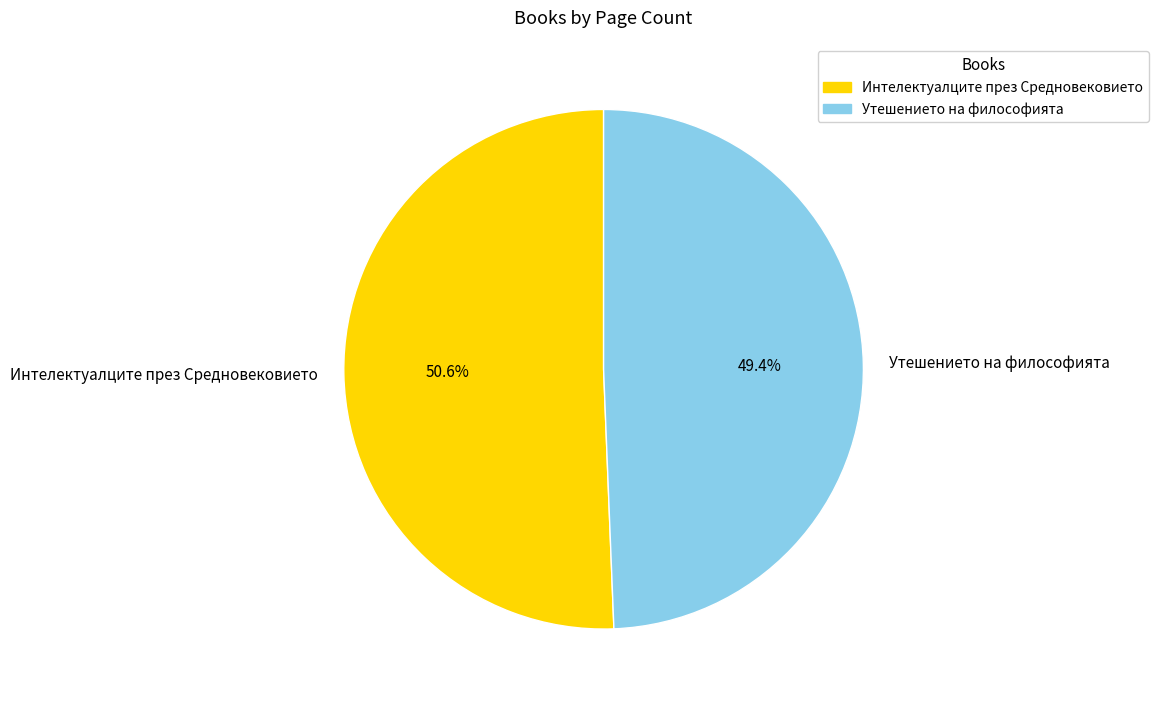

What percentage do Утешението на философията and Интелектуалците през Средновековието together represent?

100.0%